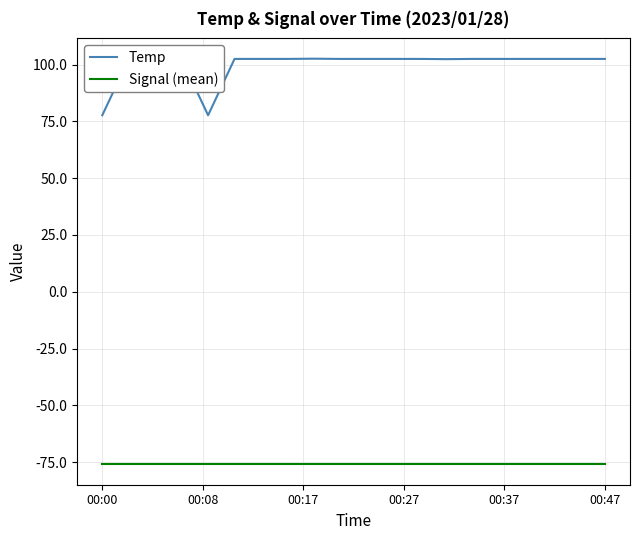

List the series in order of their overall mean, lowest first.

Signal (mean), Temp